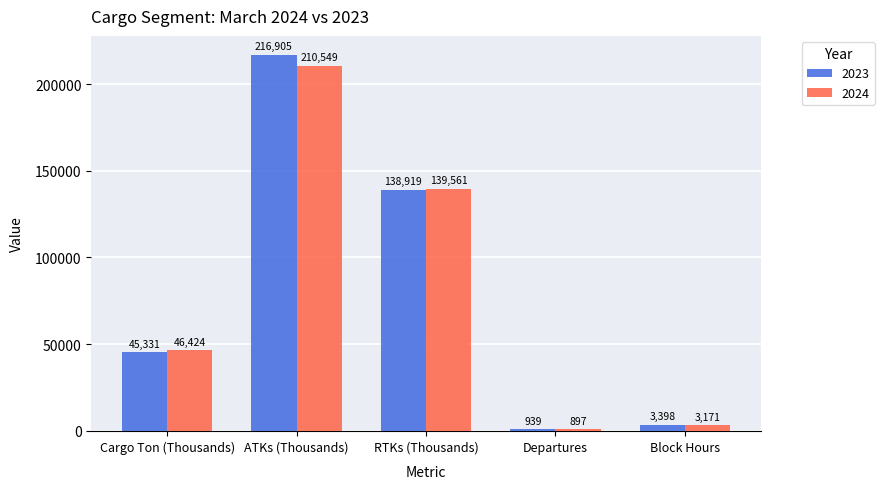

True or false: 2023 has a value of 85715 at RTKs (Thousands).

False